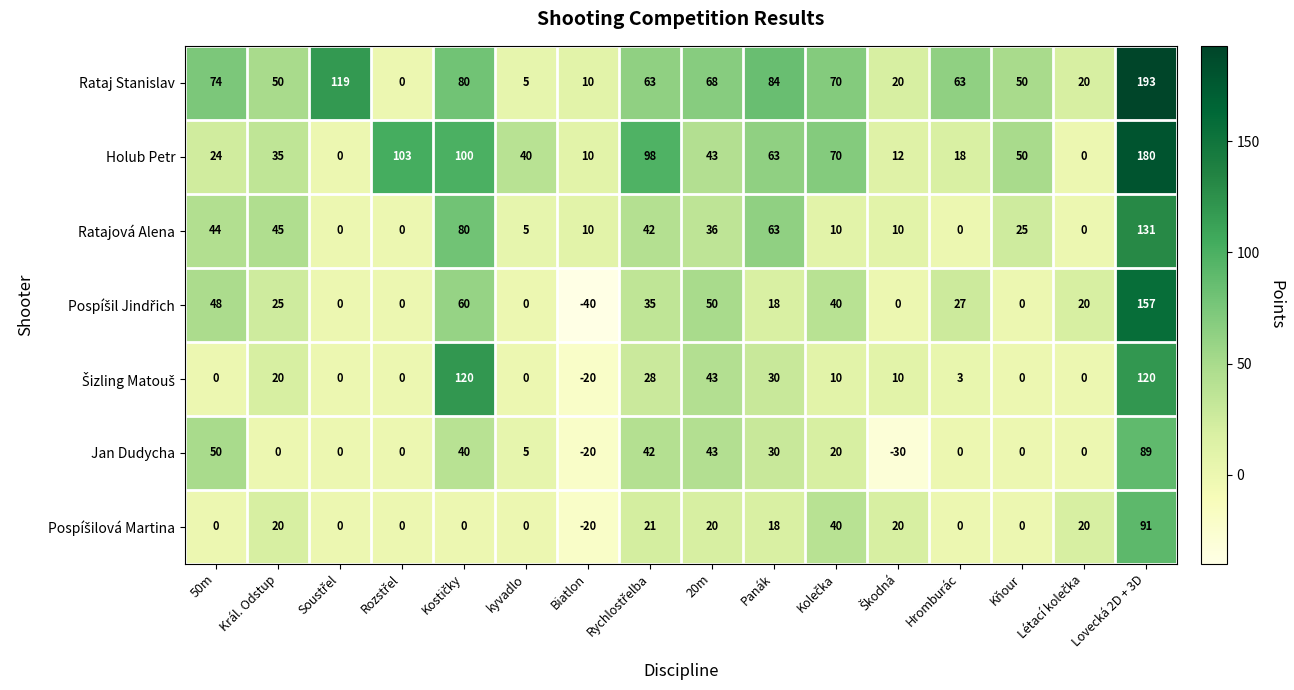

What is the minimum value shown in the chart?

-40